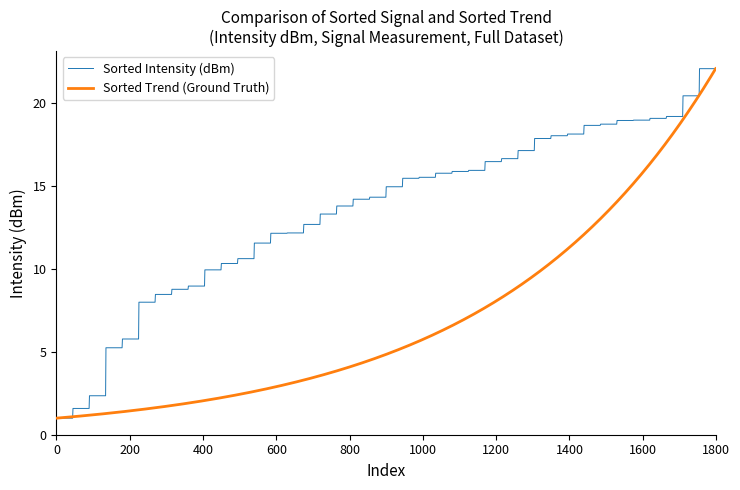

What is the minimum value for Sorted Trend (Ground Truth)?

1.0